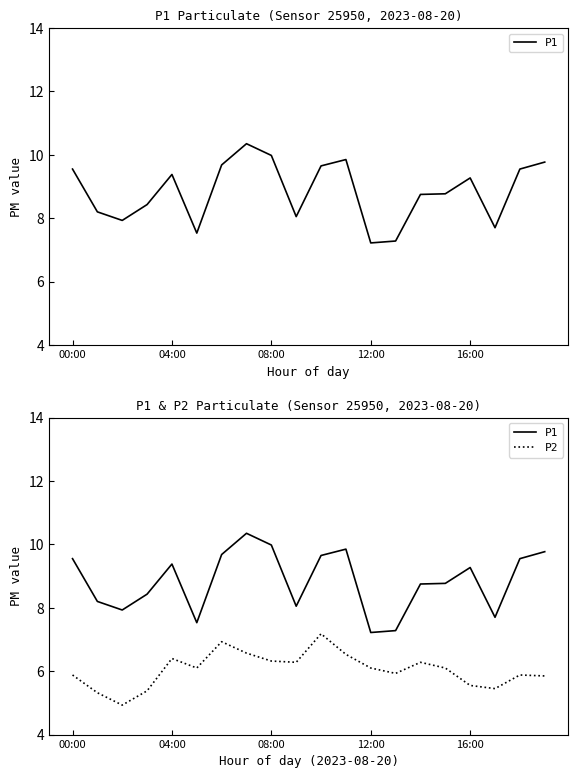

What is the difference between the highest and lowest values at 7?

3.8